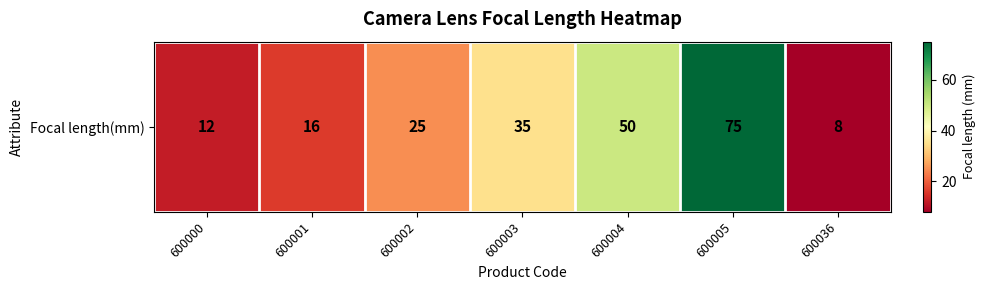

What is the change in value from 600001 to 600004?

+34